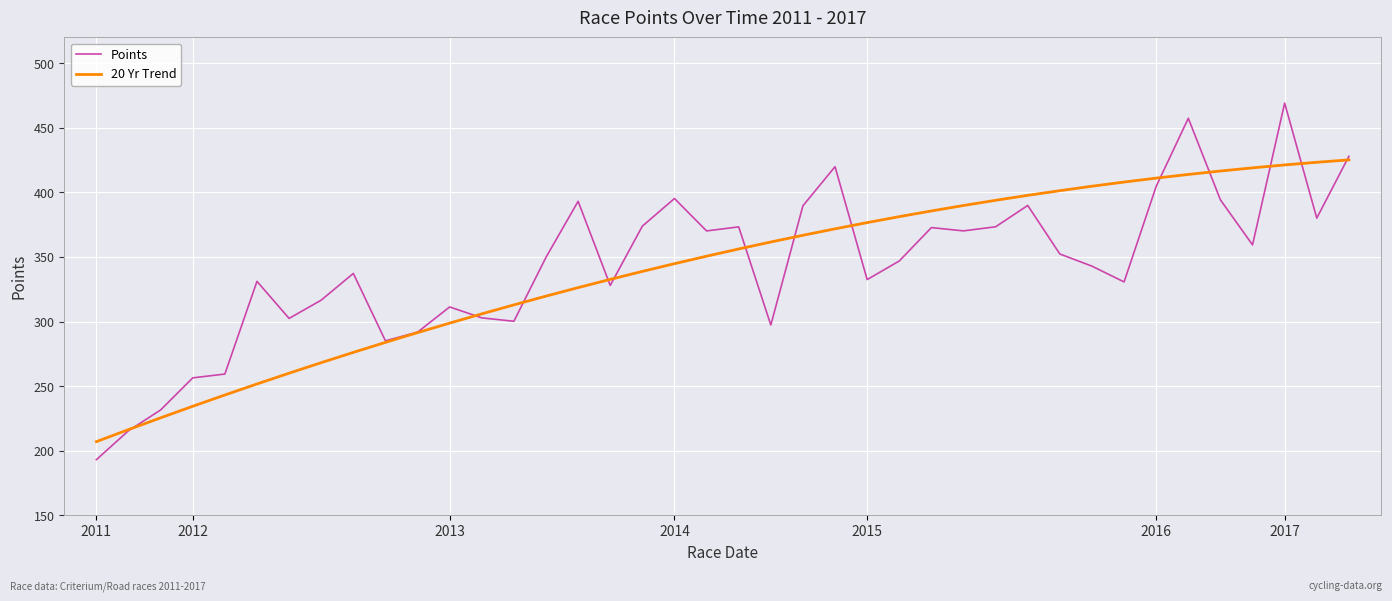

What is the highest value of the Points series?

469.1